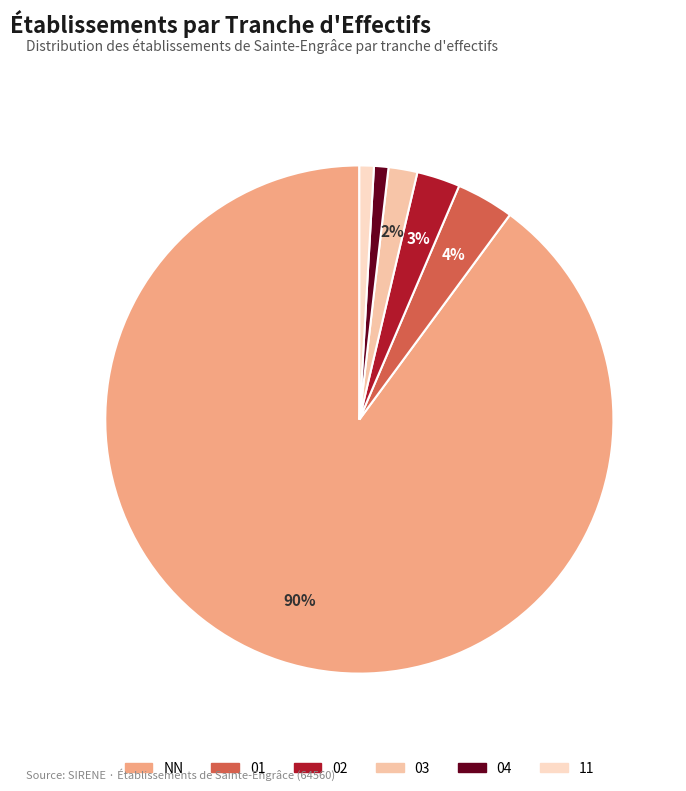

Is it true that NN is 90% of the pie?

True